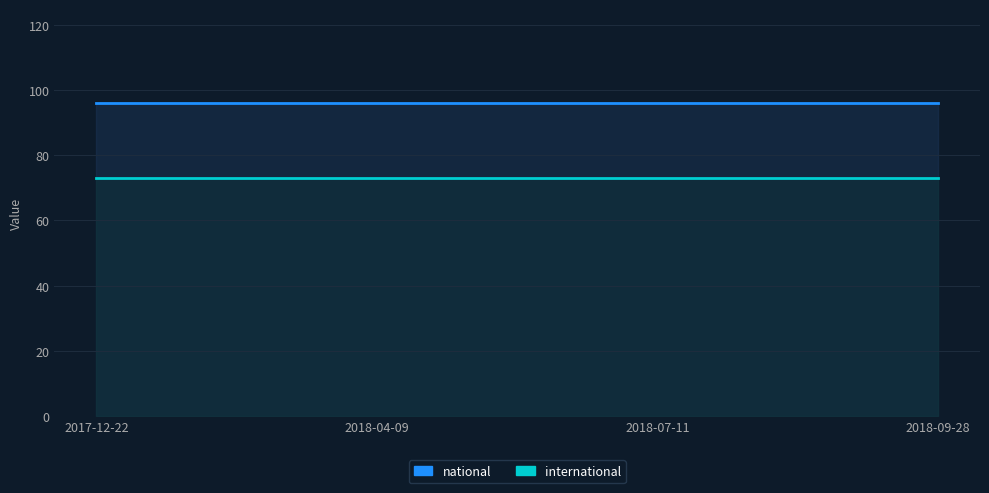

How many categories are shown in the chart?

4